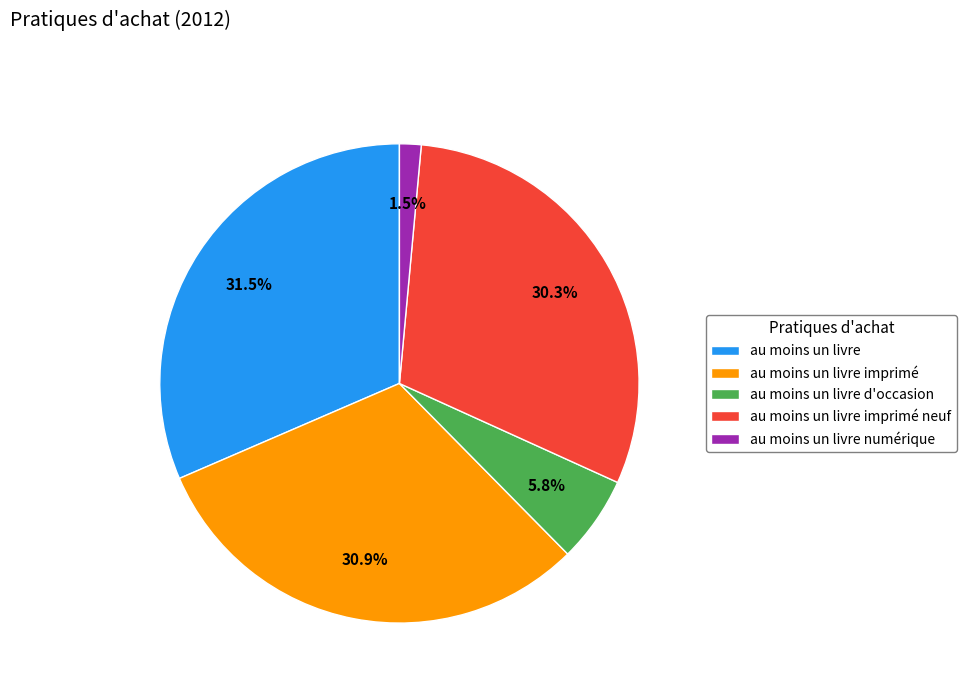

To the nearest percent, what percentage of the pie is au moins un livre d'occasion?

6%